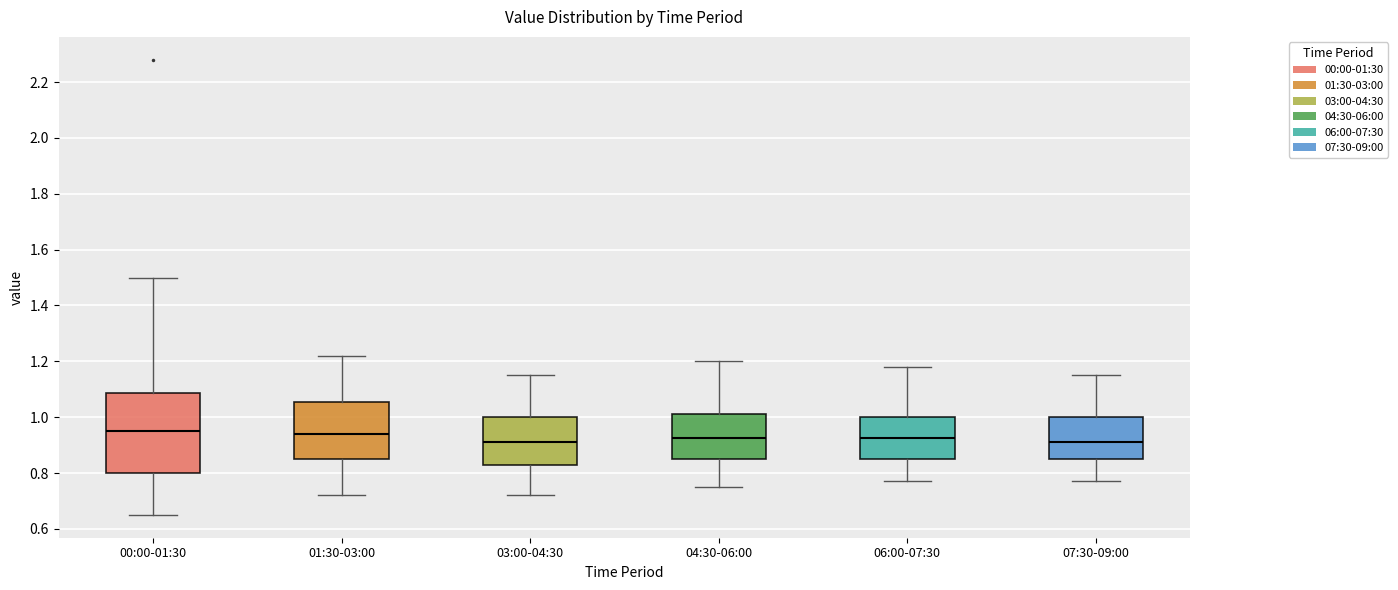

Where is the upper edge of the box for 06:00-07:30 on the y-axis? The values are not printed on the chart, so give them approximately, as read against the axis.

1.00